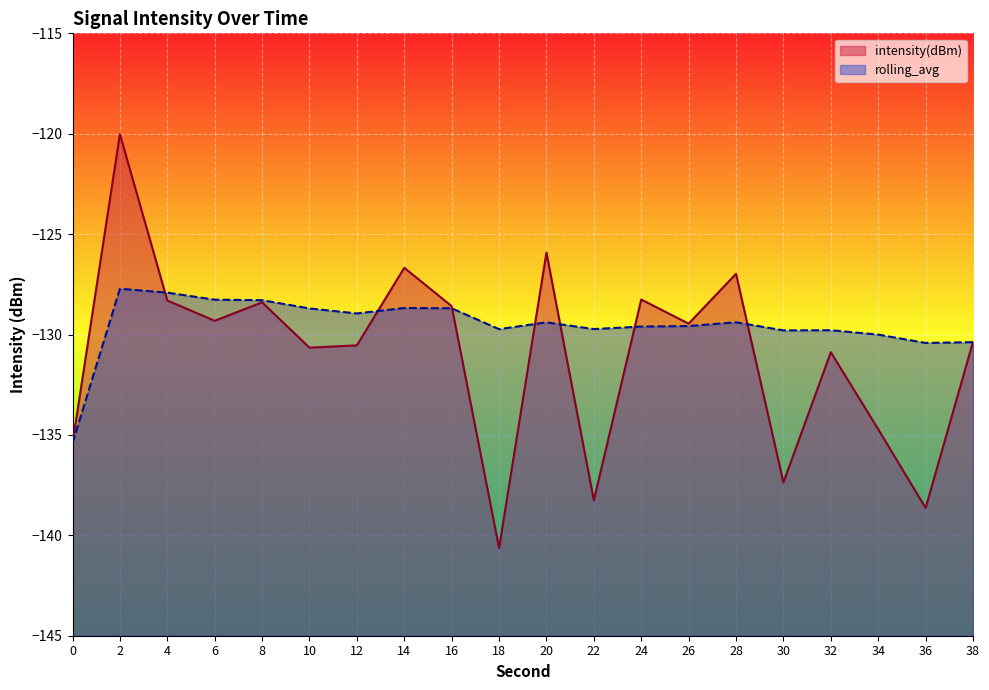

How many categories are shown in the chart?

20